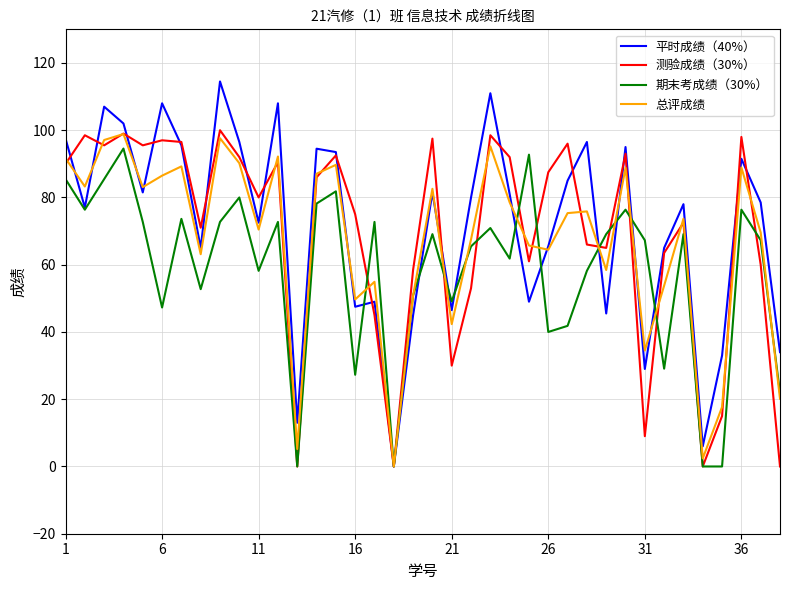

Rank the series by their average value, from highest to lowest.

平时成绩（40%）, 测验成绩（30%）, 总评成绩, 期末考成绩（30%）